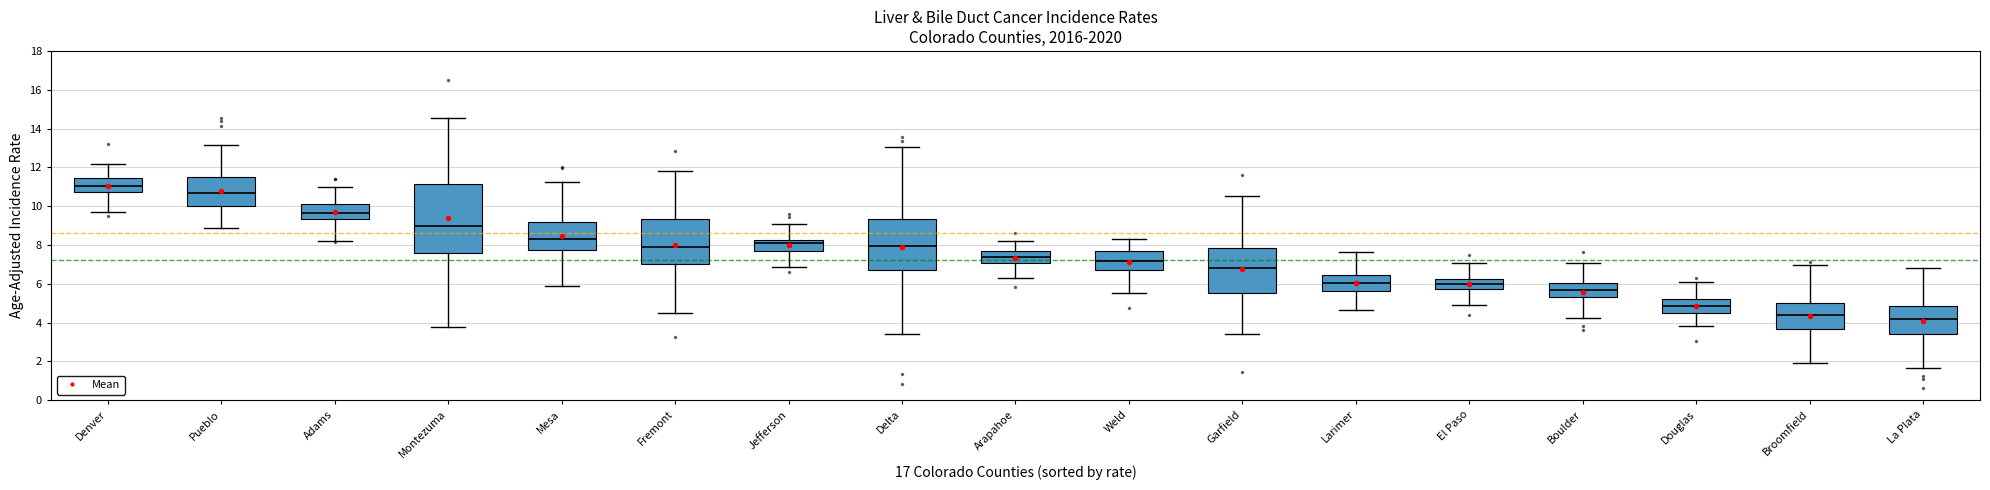

Where does the median line of the box for Garfield sit on the y-axis? The values are not printed on the chart, so give them approximately, as read against the axis.

6.8